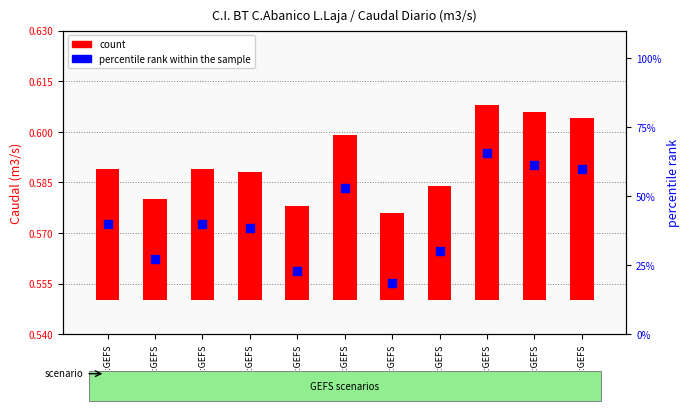

Which series has the largest total across all categories?

percentile rank within the sample